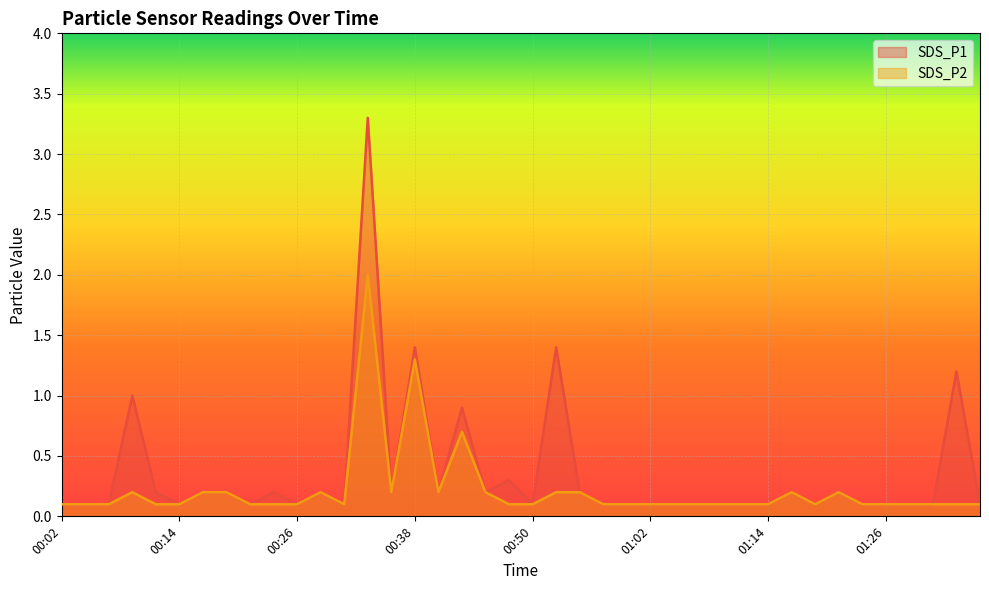

At which category is the sum across all series the highest?

00:33